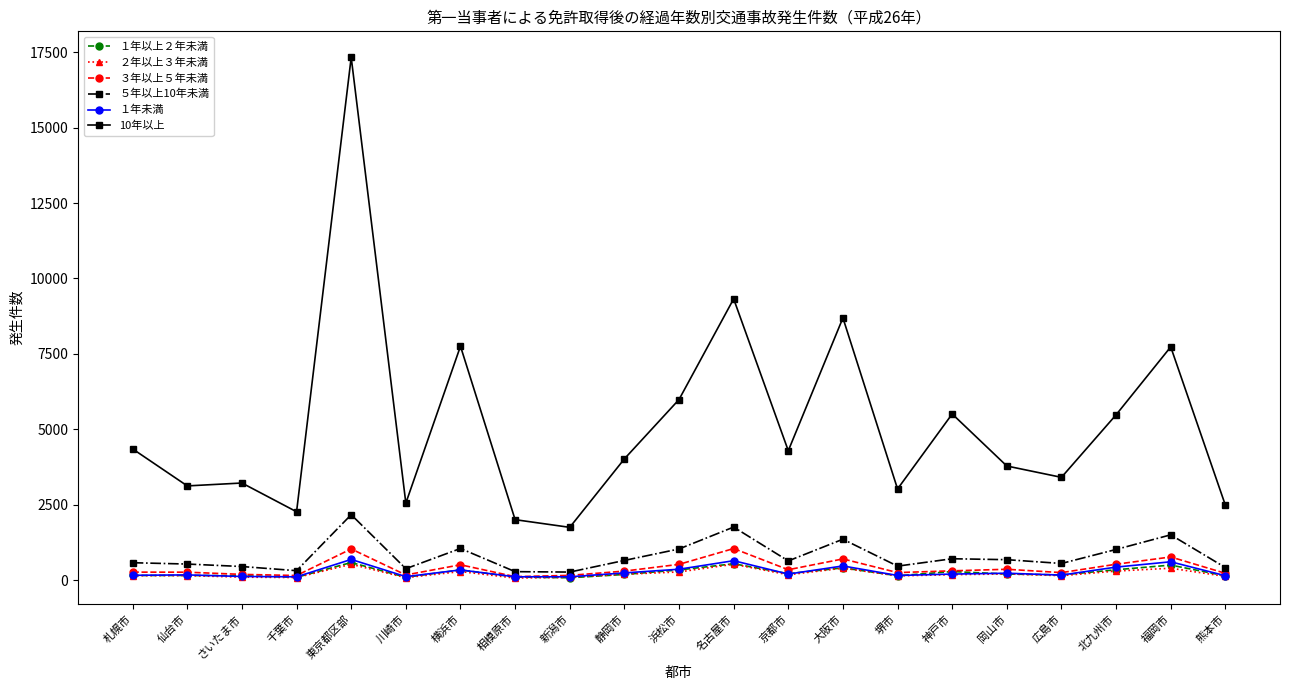

True or false: ５年以上10年未満 has a value of 609 at 大阪市.

False